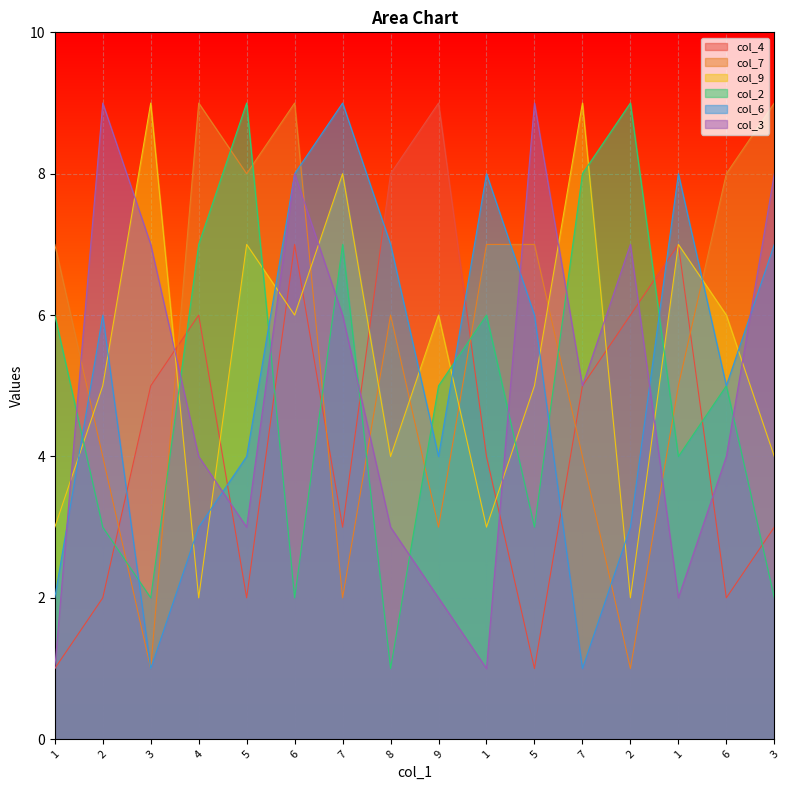

At 6, list the series in order from smallest to largest.

col_2, col_9, col_4, col_6, col_3, col_7